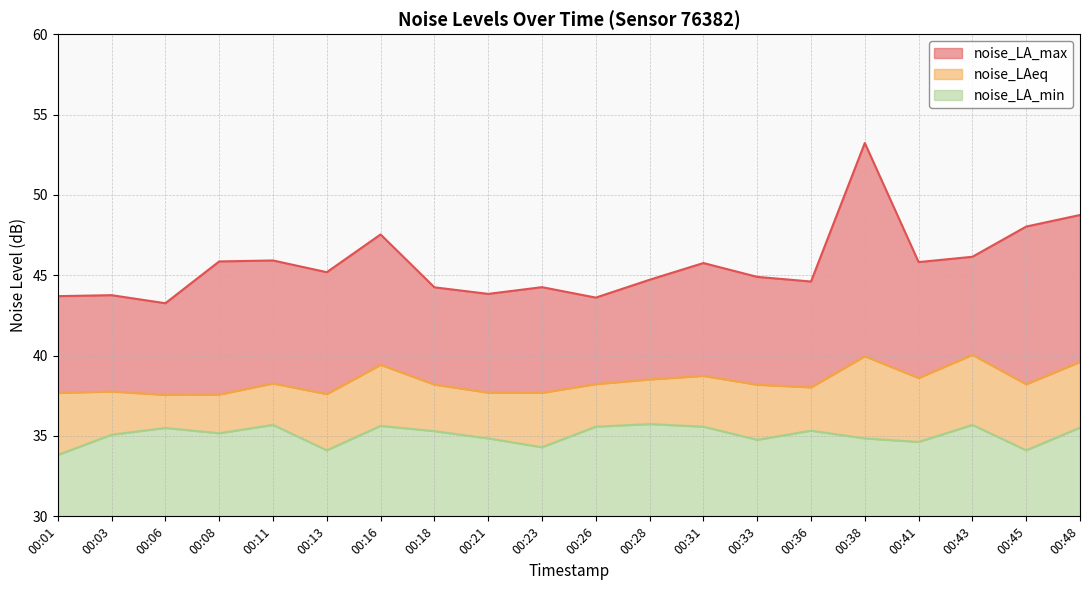

Reading right to left, transcribe all the data shown in this chart.

noise_LA_max: 00:48=48.8	00:45=48.0	00:43=46.1	00:41=45.8	00:38=53.2	00:36=44.6	00:33=44.9	00:31=45.8	00:28=44.7	00:26=43.6	00:23=44.3	00:21=43.8	00:18=44.2	00:16=47.5	00:13=45.2	00:11=45.9	00:08=45.9	00:06=43.3	00:03=43.8	00:01=43.7
noise_LAeq: 00:48=39.6	00:45=38.2	00:43=40.0	00:41=38.6	00:38=40.0	00:36=38.0	00:33=38.2	00:31=38.7	00:28=38.5	00:26=38.2	00:23=37.7	00:21=37.7	00:18=38.2	00:16=39.4	00:13=37.6	00:11=38.3	00:08=37.6	00:06=37.6	00:03=37.8	00:01=37.7
noise_LA_min: 00:48=35.5	00:45=34.1	00:43=35.7	00:41=34.6	00:38=34.9	00:36=35.3	00:33=34.8	00:31=35.6	00:28=35.7	00:26=35.6	00:23=34.3	00:21=34.9	00:18=35.3	00:16=35.6	00:13=34.1	00:11=35.7	00:08=35.2	00:06=35.5	00:03=35.1	00:01=33.8